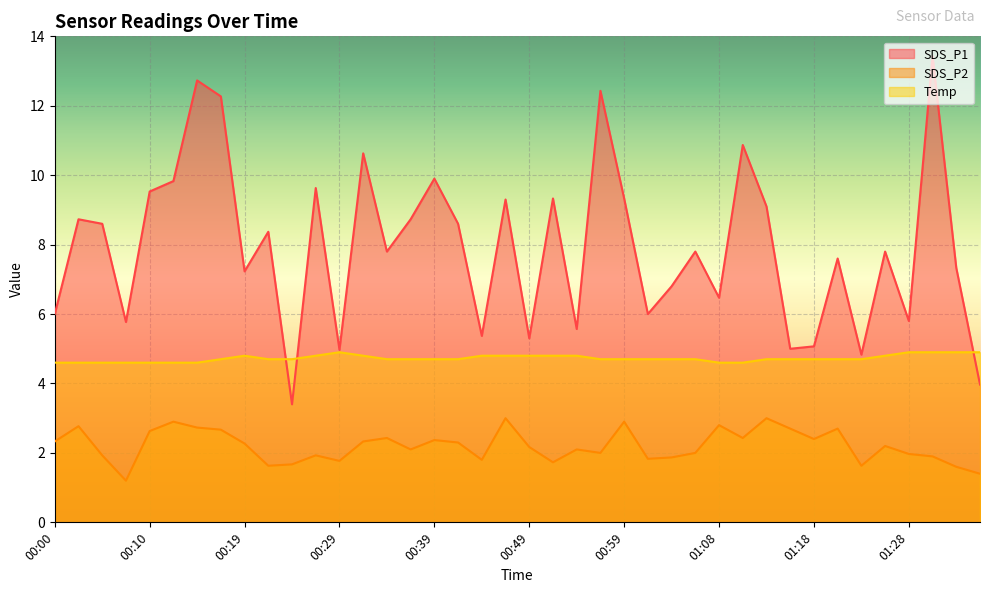

Reading right to left, extract all data points from this chart.

SDS_P1: 4.0	7.3	13.4	5.8	7.8	4.8	7.6	5.1	5.0	9.1	10.9	6.5	7.8	6.8	6.0	9.3	12.4	5.6	9.3	5.3	9.3	5.4	8.6	9.9	8.7	7.8	10.6	5.0	9.6	3.4	8.4	7.2	12.3	12.7	9.8	9.5	5.8	8.6	8.7	6.0
SDS_P2: 1.4	1.6	1.9	2.0	2.2	1.6	2.7	2.4	2.7	3.0	2.4	2.8	2.0	1.9	1.8	2.9	2.0	2.1	1.7	2.2	3.0	1.8	2.3	2.4	2.1	2.4	2.3	1.8	1.9	1.7	1.6	2.3	2.7	2.7	2.9	2.6	1.2	1.9	2.8	2.3
Temp: 4.9	4.9	4.9	4.9	4.8	4.7	4.7	4.7	4.7	4.7	4.6	4.6	4.7	4.7	4.7	4.7	4.7	4.8	4.8	4.8	4.8	4.8	4.7	4.7	4.7	4.7	4.8	4.9	4.8	4.7	4.7	4.8	4.7	4.6	4.6	4.6	4.6	4.6	4.6	4.6